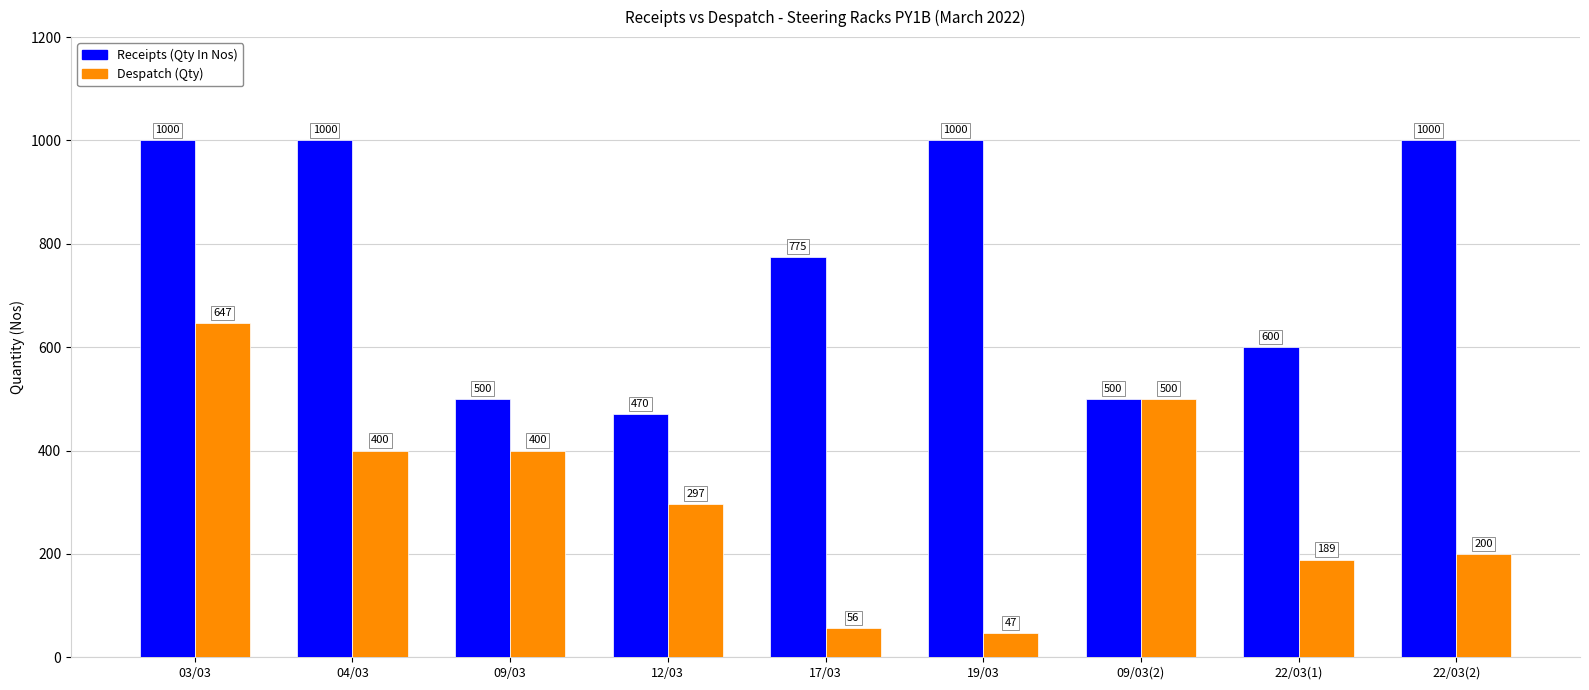

What is the sum of the Receipts (Qty In Nos) values at 22/03(2) and 04/03?

2000